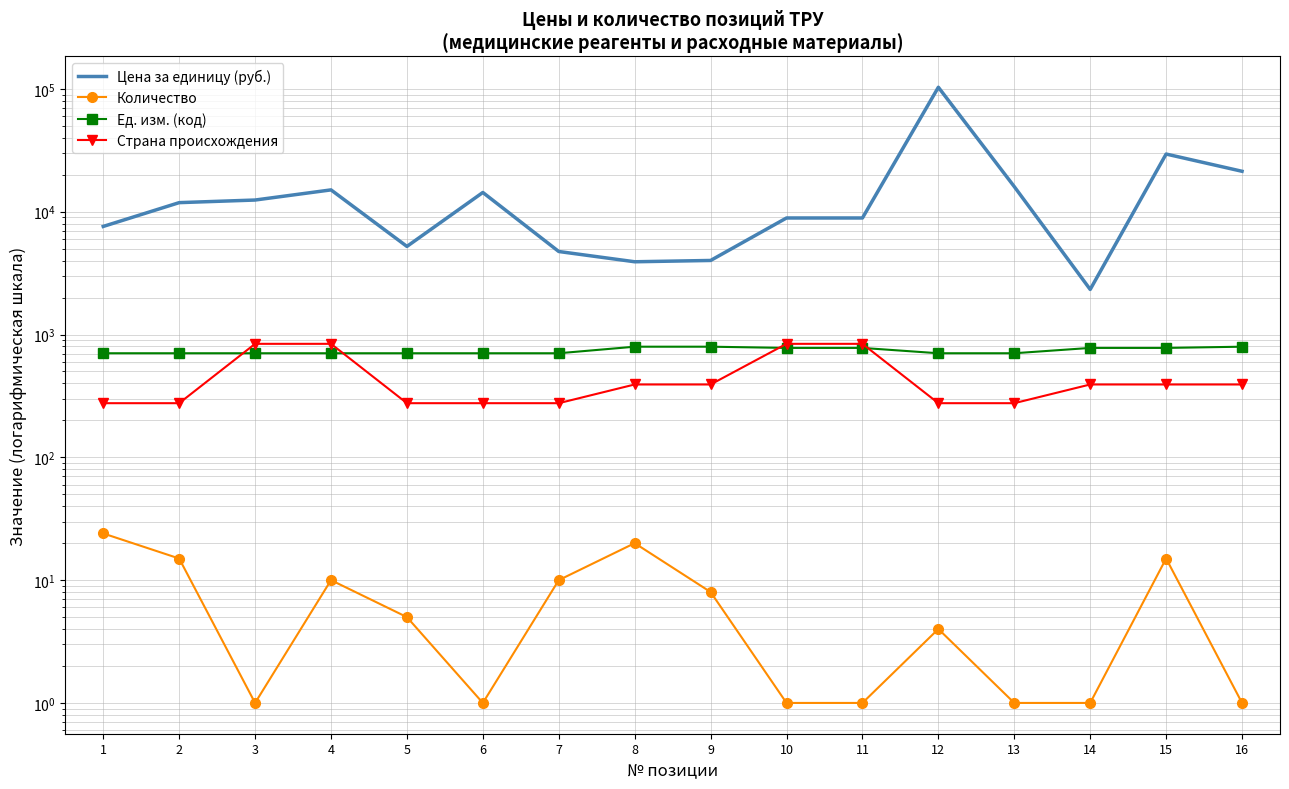

The value of Цена за единицу (руб.) at 8 is 1143.9. True or false?

False